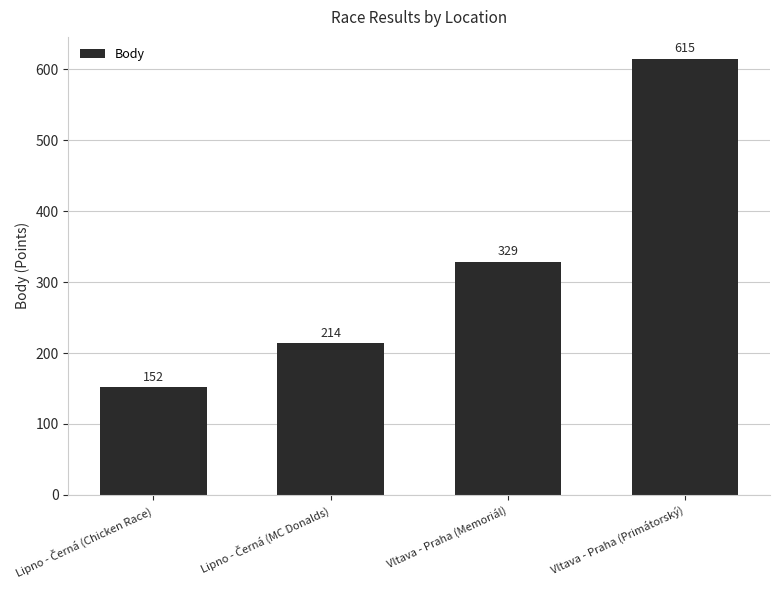

What is the minimum value shown in the chart?

152